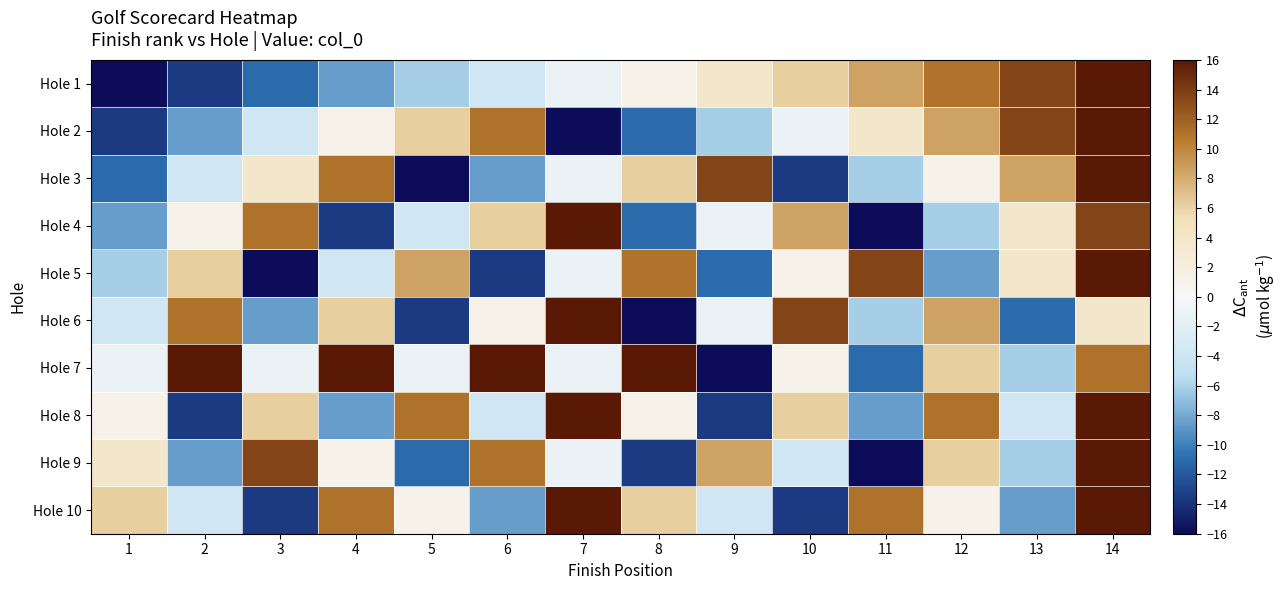

At 14, list the series in order from smallest to largest.

Hole 6, Hole 7, Hole 4, Hole 1, Hole 2, Hole 3, Hole 5, Hole 8, Hole 9, Hole 10